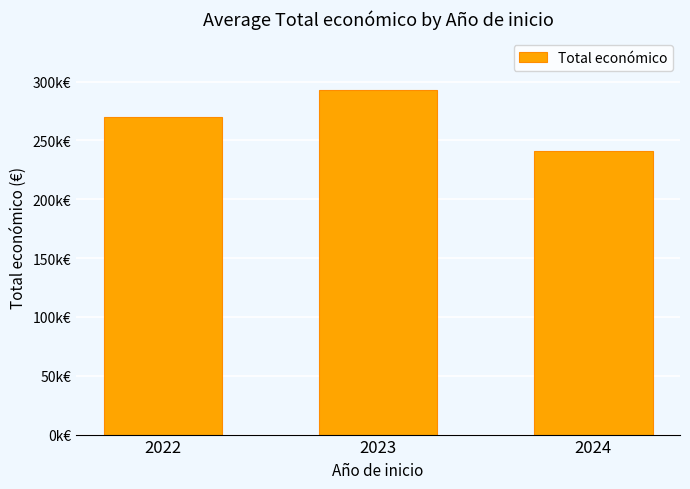

True or false: the data shows 269914.2 at 2022.

True